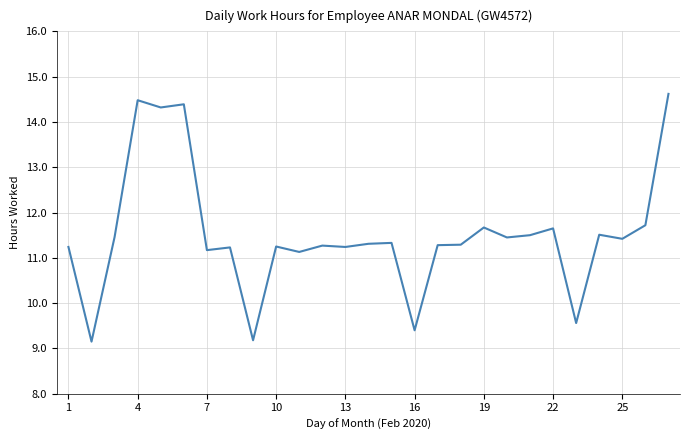

What is the difference between the maximum and minimum values?

5.5